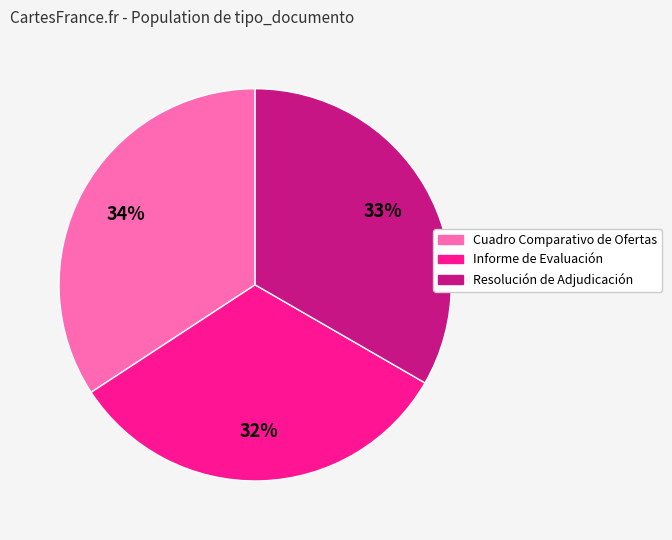

Between Cuadro Comparativo de Ofertas and Informe de Evaluación, which is larger?

Cuadro Comparativo de Ofertas